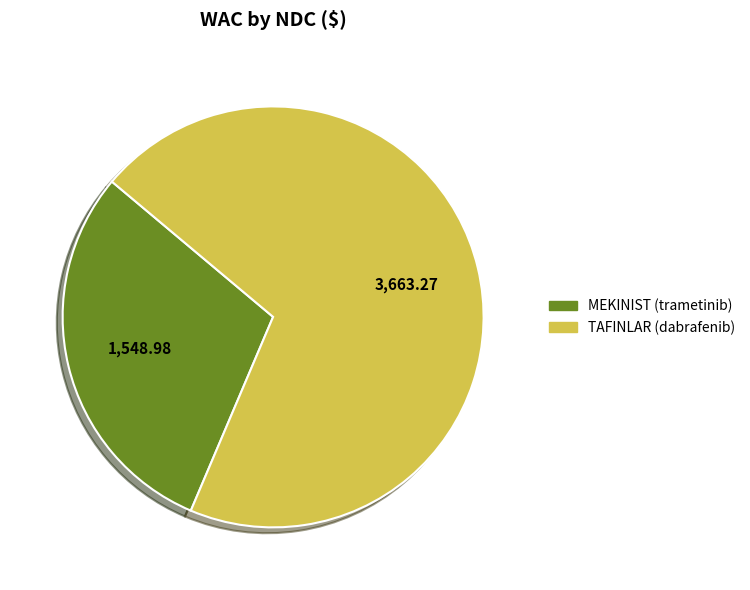

Is there any slice that represents more than half of the pie?

Yes